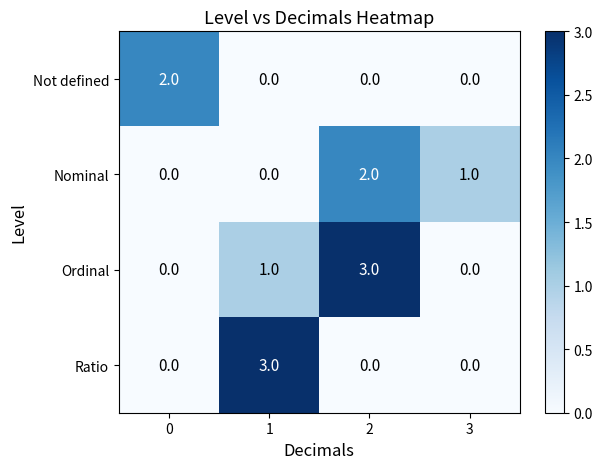

Count the number of data series in this chart.

4